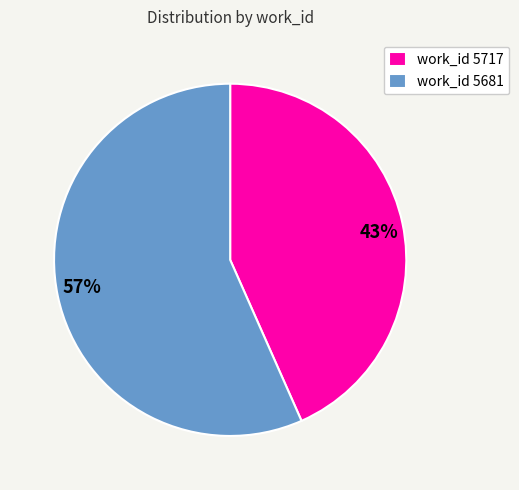

To the nearest percent, what is the average slice percentage?

50%